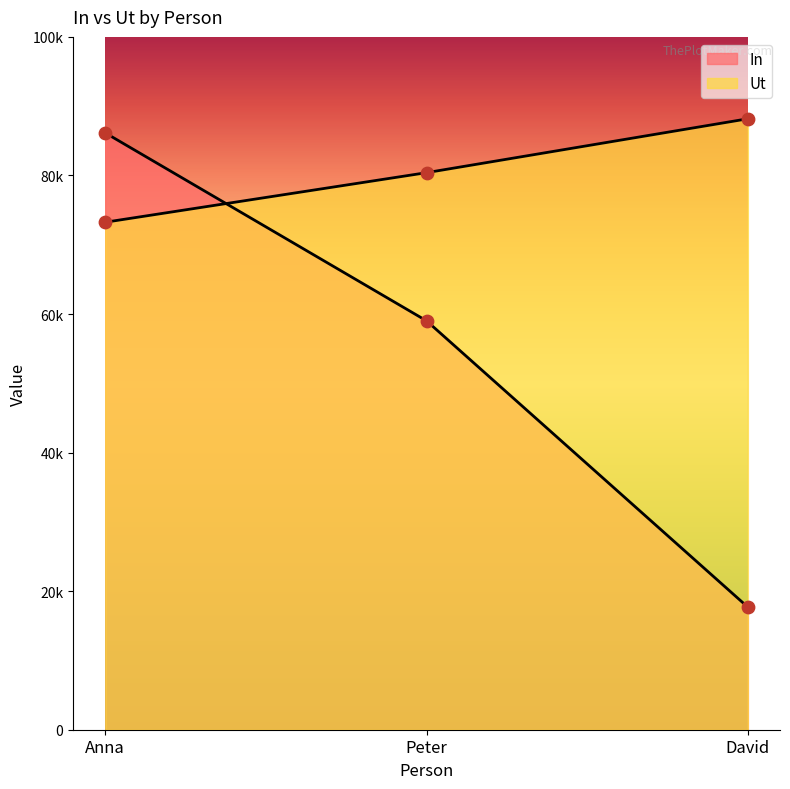

What are all the series names shown in the legend?

In, Ut